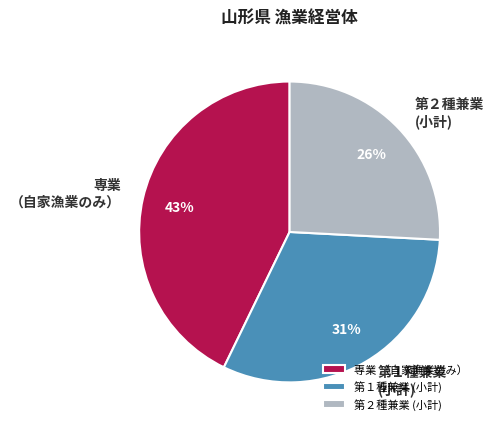

To the nearest percent, what is the average slice percentage?

33%